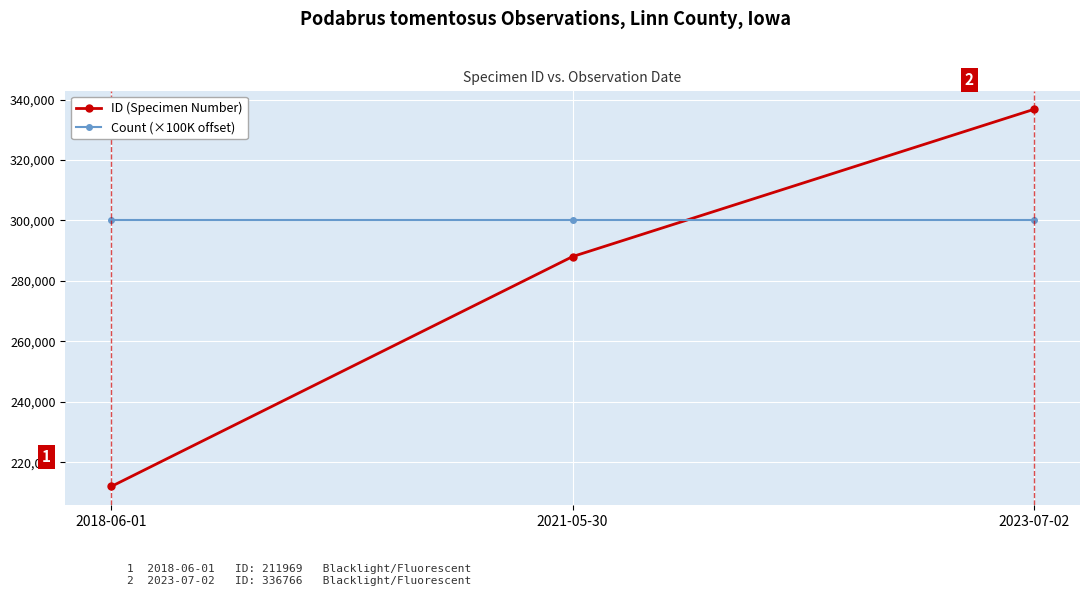

Reading left to right, transcribe all the data shown in this chart.

ID (Specimen Number): 211969	288046	336766
Count (×100K offset): 300000	300000	300000